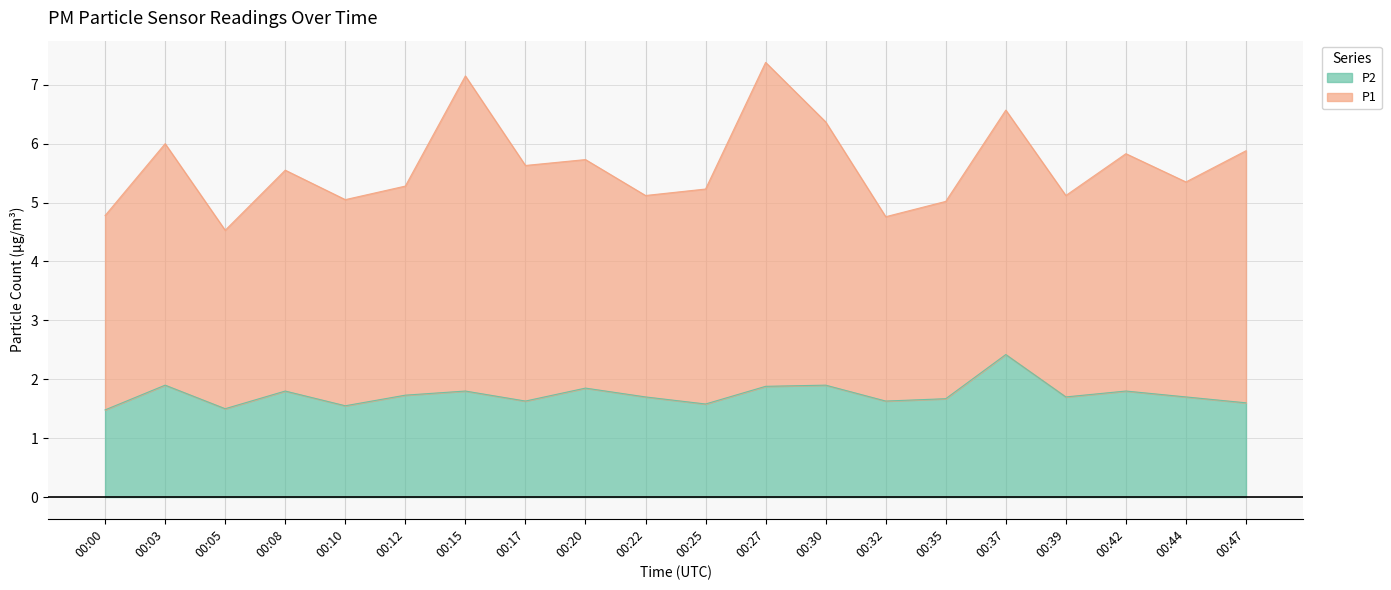

What is the difference between the maximum and minimum values in the P2 series?

0.9